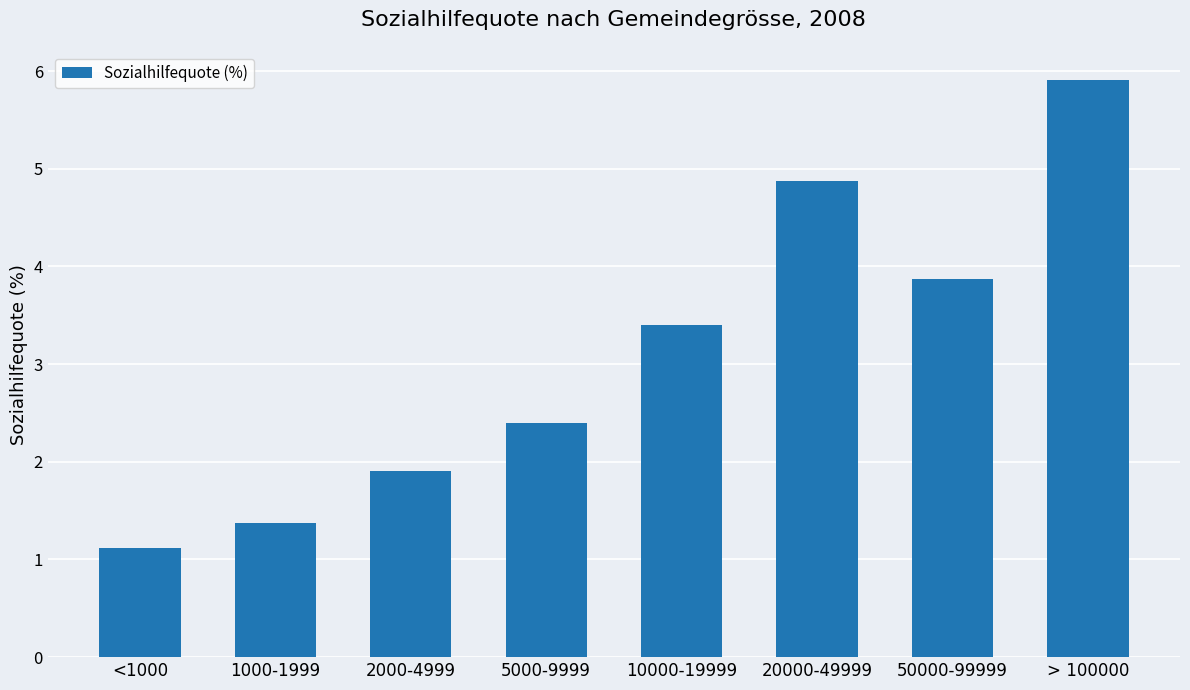

How many bars are there in total?

8